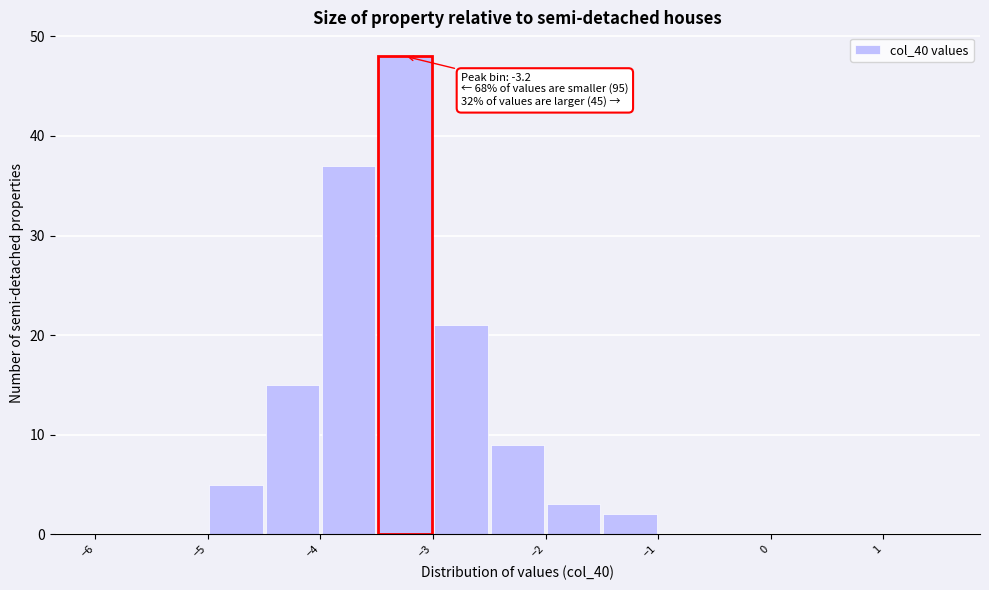

Which range on the x-axis has the tallest bar?

-3.5 to -3.0